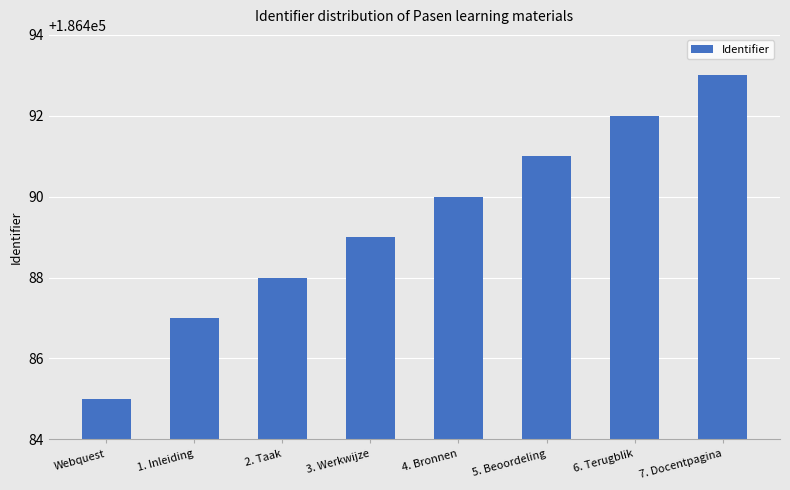

Between 1. Inleiding and 5. Beoordeling, which is larger?

5. Beoordeling